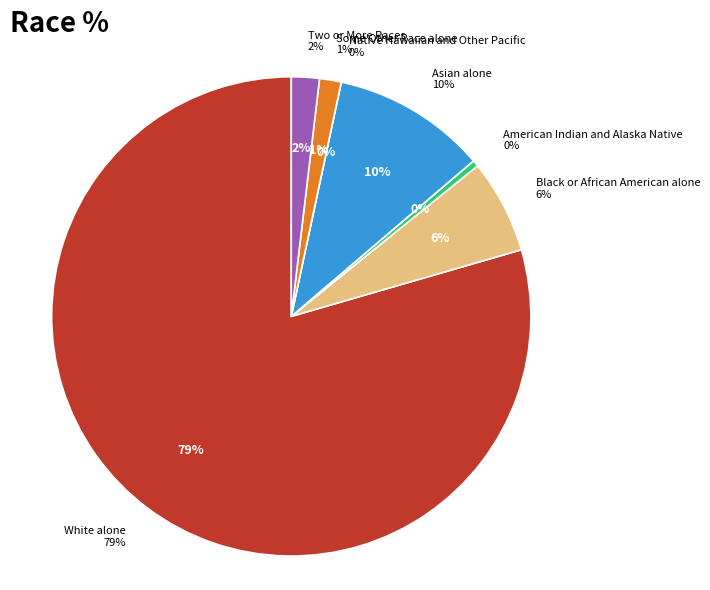

Between Native Hawaiian and Other Pacific and American Indian and Alaska Native, which is larger?

American Indian and Alaska Native